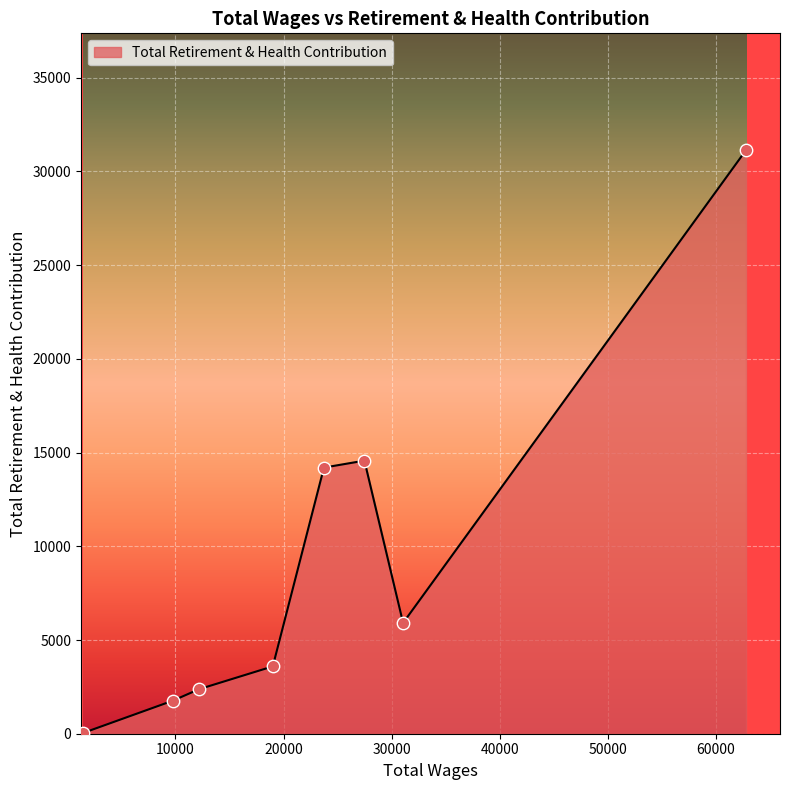

What is the greatest value displayed?

31143